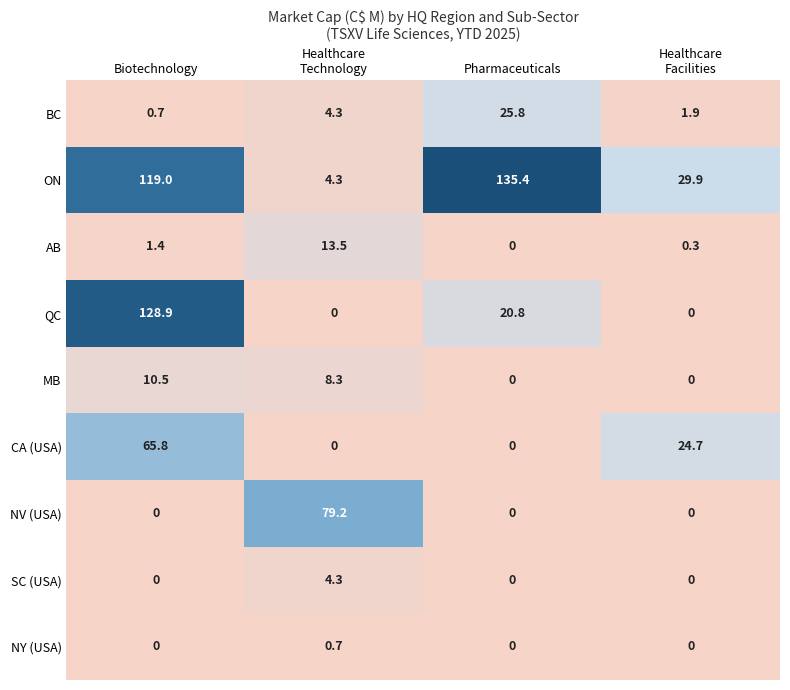

True or false: QC has a value of 175.9 at Biotechnology.

False